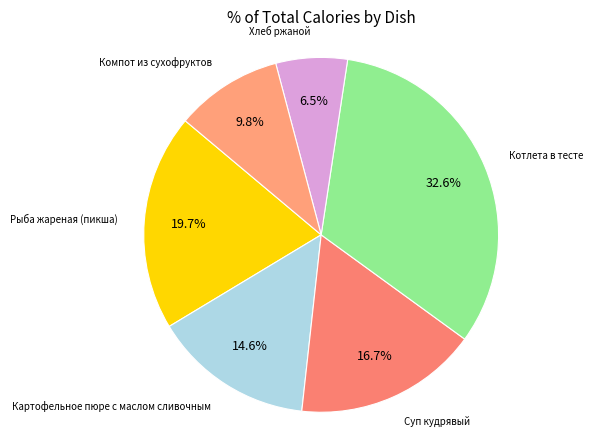

True or false: Суп кудрявый accounts for 31% of the total.

False